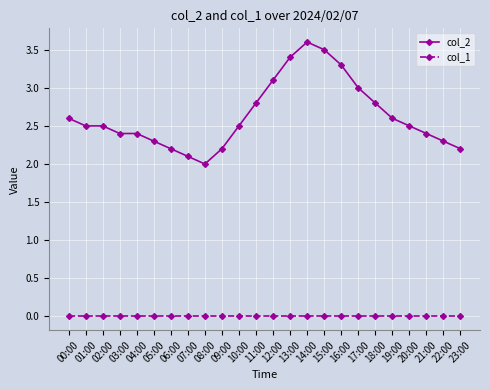

Is the value of col_2 at 05:00 greater than the value of col_1 at 23:00?

Yes